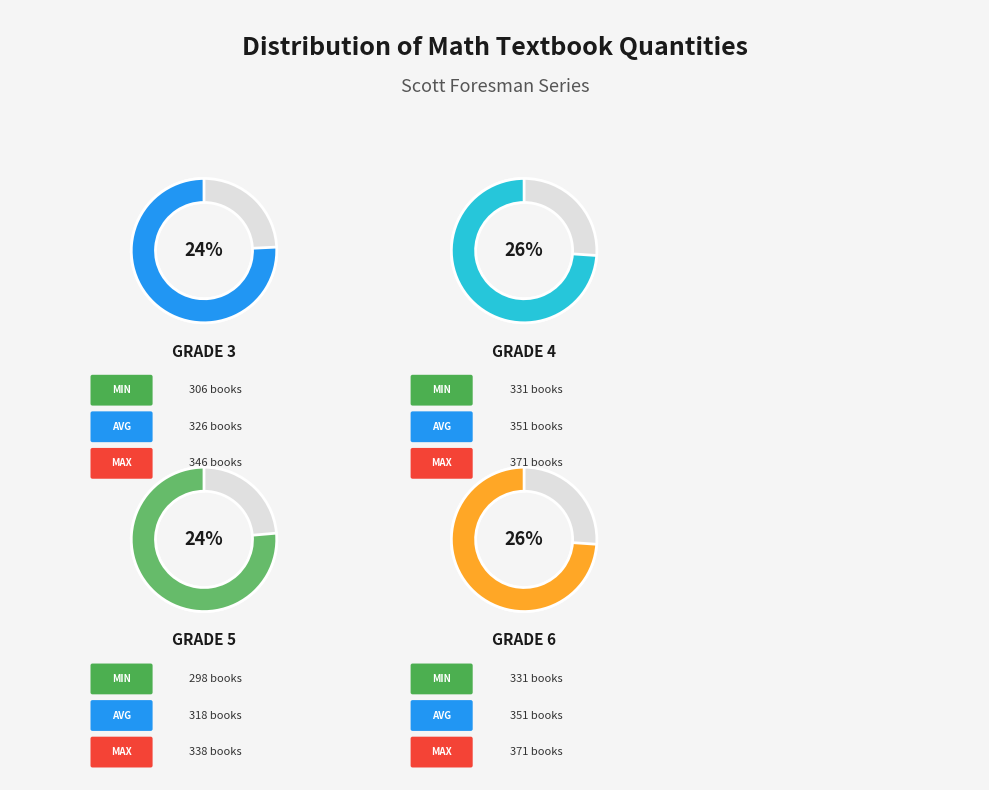

Combined, what portion of the pie is Grade 6 and Grade 5?

49.7%